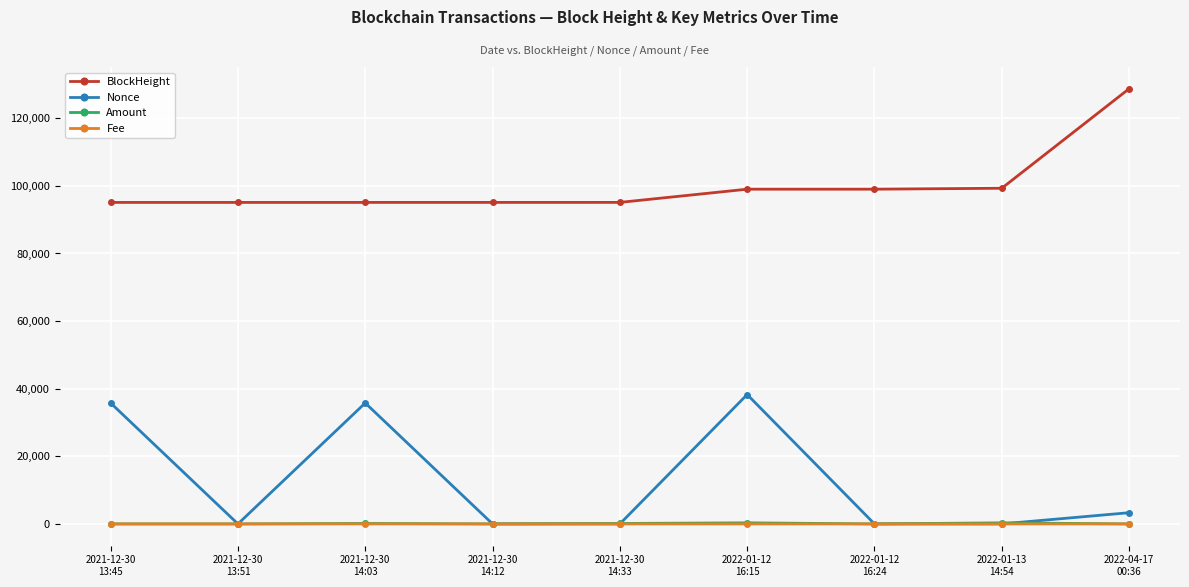

Is this an area chart (filled region under the line)?

No